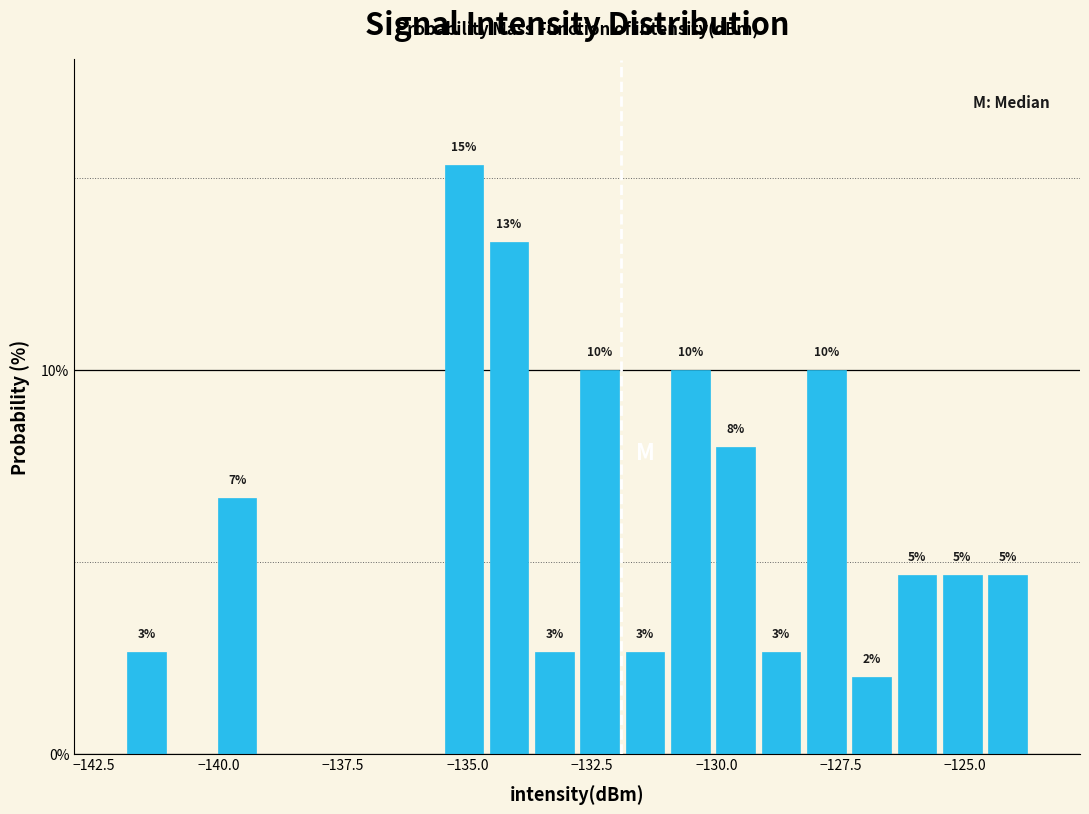

Read against the x-axis, roughly where is the centre of the tallest bar?

-135.0